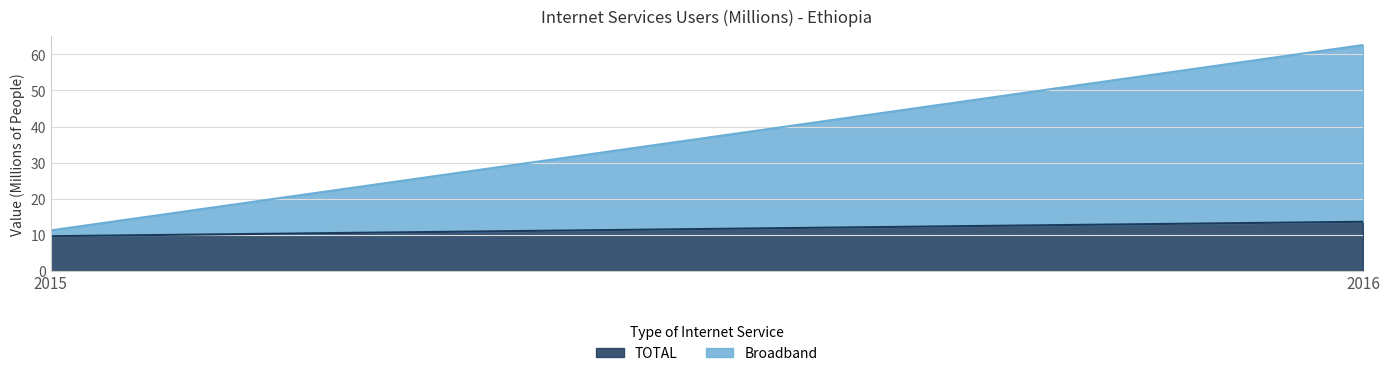

Between 2016 and 2015, which is larger?

2016